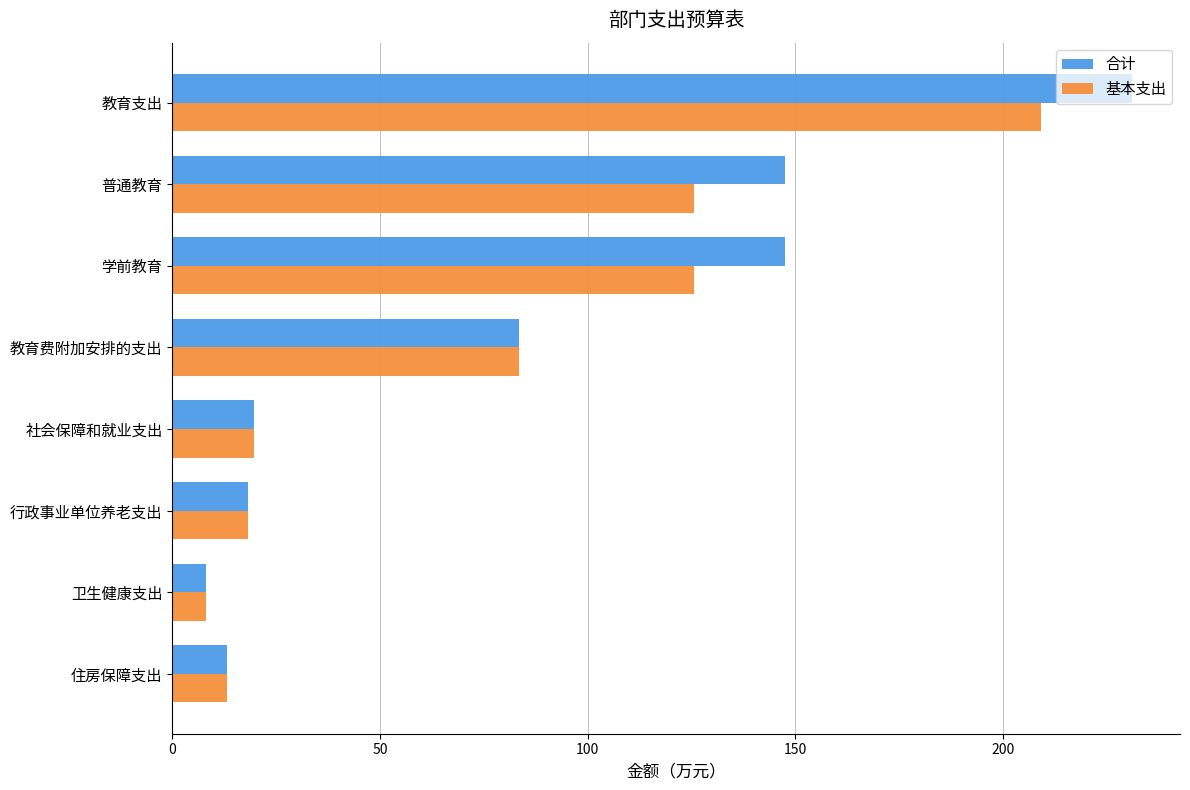

True or false: 合计 has a value of 147.6 at 普通教育.

True